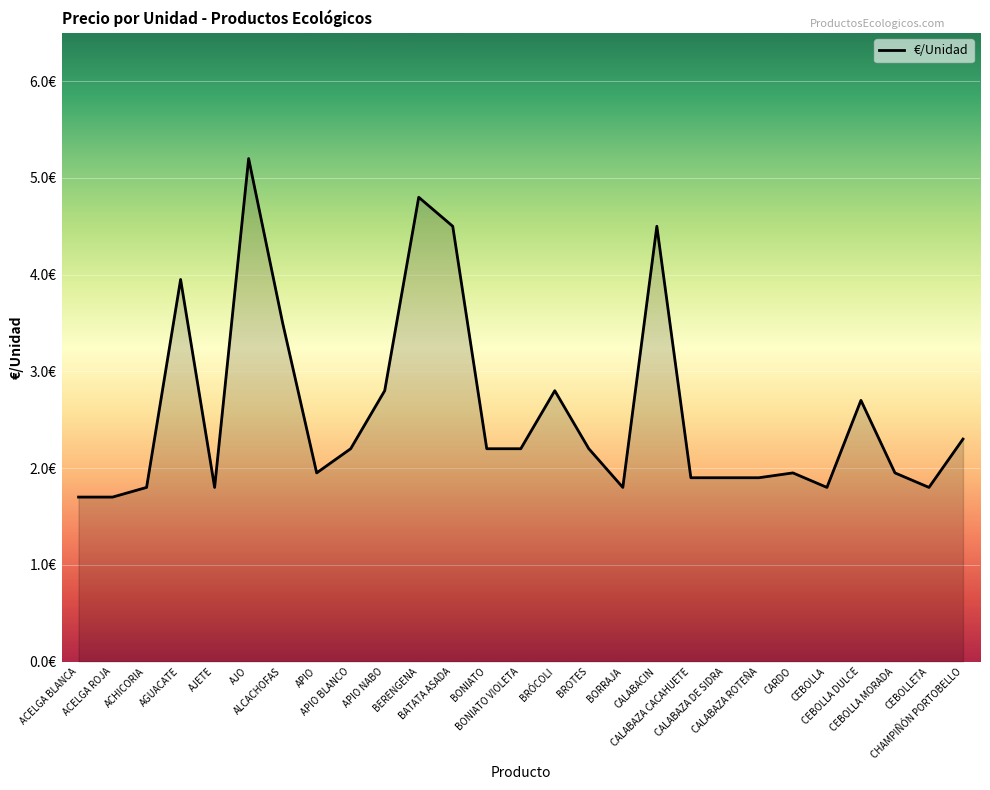

Does the chart have visible grid lines?

Yes